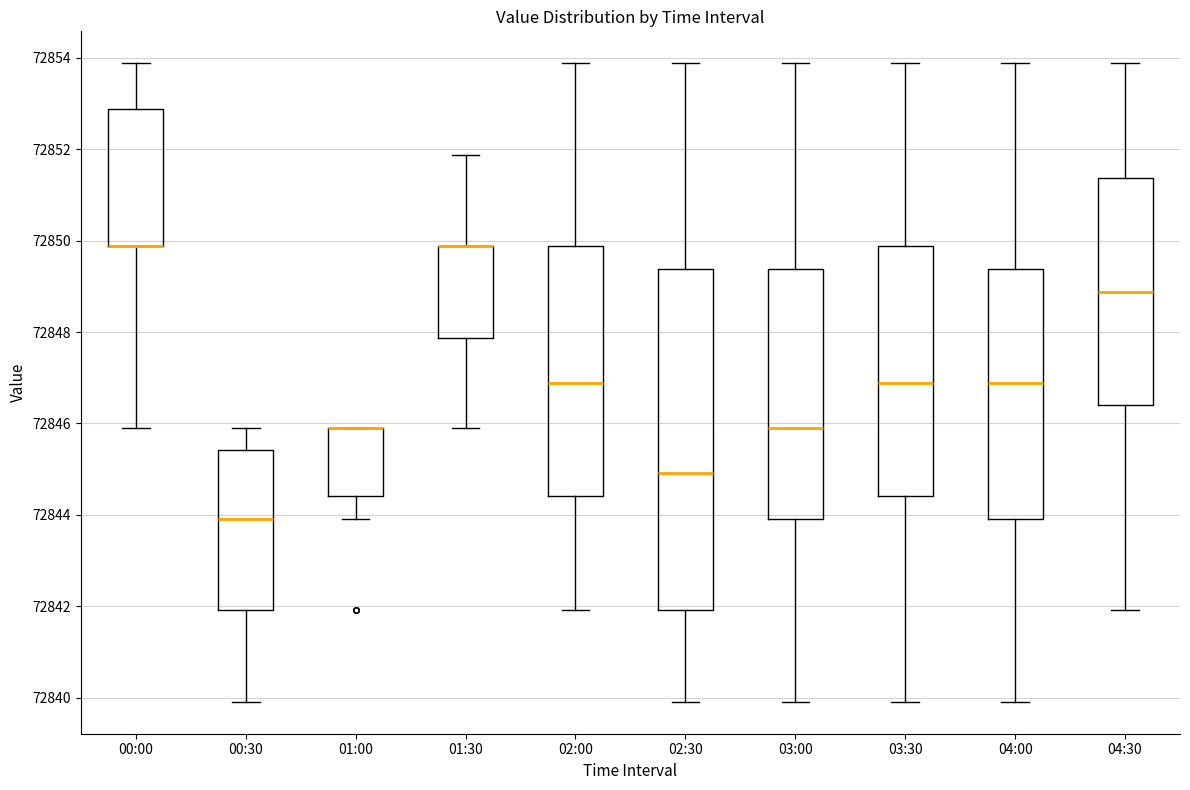

Reading left to right, transcribe this box plot: for each box, give where its median line is, the range the box spans, and where its two whiskers end, as read against the y-axis. The values are not printed on the chart, so give them approximately, as read against the axis.

00:00: median 72849.8 (drawn on the box's lower edge), box 72849.8 to 72852.8, whiskers 72846.0 to 72853.8
00:30: median 72844.0, box 72842.0 to 72845.4, whiskers 72840.0 to 72846.0
01:00: median 72846.0 (drawn on the box's upper edge), box 72844.4 to 72846.0, whiskers 72844.0 to 72846.0
01:30: median 72849.8 (drawn on the box's upper edge), box 72847.8 to 72849.8, whiskers 72846.0 to 72851.8
02:00: median 72846.8, box 72844.4 to 72849.8, whiskers 72842.0 to 72853.8
02:30: median 72845.0, box 72842.0 to 72849.4, whiskers 72840.0 to 72853.8
03:00: median 72846.0, box 72844.0 to 72849.4, whiskers 72840.0 to 72853.8
03:30: median 72846.8, box 72844.4 to 72849.8, whiskers 72840.0 to 72853.8
04:00: median 72846.8, box 72844.0 to 72849.4, whiskers 72840.0 to 72853.8
04:30: median 72848.8, box 72846.4 to 72851.4, whiskers 72842.0 to 72853.8